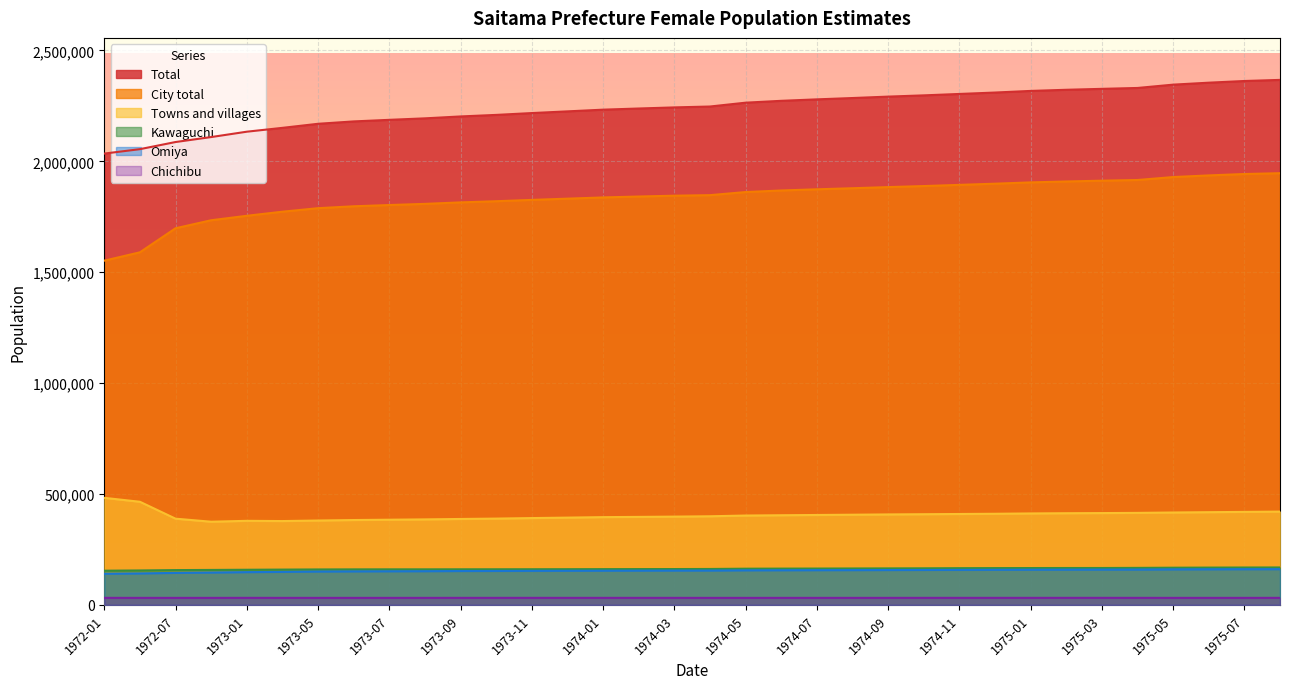

Reading left to right, what are all the values shown in this chart?

Total: 2035054	2054954	2087122	2109541	2133704	2151070	2169367	2180091	2187208	2193904	2202509	2209462	2217740	2225384	2233068	2238300	2243283	2247286	2264555	2272943	2279501	2285525	2291913	2297545	2303901	2310267	2317590	2322714	2326923	2330898	2345887	2354728	2362324	2367317
City total: 1552242	1589881	1698275	1734448	1754550	1772994	1788862	1797400	1803050	1808293	1814995	1820261	1826192	1831773	1837249	1841426	1845167	1847620	1861582	1868640	1873998	1878808	1883914	1888615	1893937	1899287	1905138	1909280	1912826	1915927	1929181	1936616	1942907	1946571
Towns and villages: 482812	465073	388847	375093	379154	378076	380505	382691	384158	385611	387514	389201	391548	393611	395819	396874	398116	399666	402973	404303	405503	406717	407999	408930	409964	410980	412452	413434	414097	414971	416706	418112	419417	420746
Kawaguchi: 154249	155396	157000	157719	158534	159255	159906	160235	160416	160386	160591	160694	160865	161067	161322	161543	161723	162085	163327	163712	163971	164295	164656	165030	165657	166006	166235	166430	166493	166984	167781	168260	168656	168899
Omiya: 140473	141961	144366	146048	147855	148848	150592	151266	151722	152120	152835	153119	153573	153915	154260	154559	154891	154991	156011	156354	156687	156911	157255	157575	157955	158399	158796	159061	159319	159488	160309	160686	161076	161207
Chichibu: 31828	31766	31735	31748	31845	31776	31725	31735	31755	31782	31818	31839	31845	31823	31806	31818	31818	31724	31733	31765	31753	31773	31806	31829	31851	31863	31857	31893	31905	31833	31772	31758	31782	31821